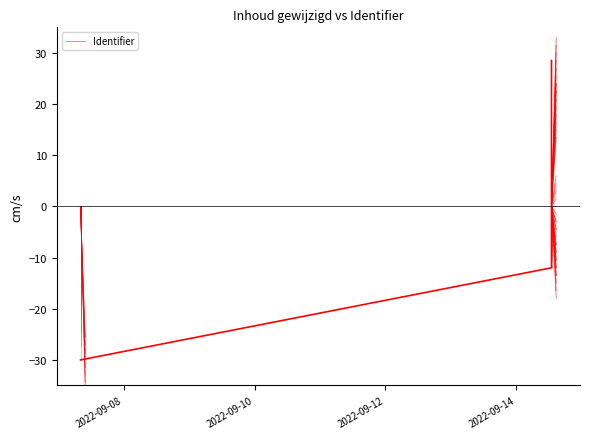

How many values are between -36 and 0?

2